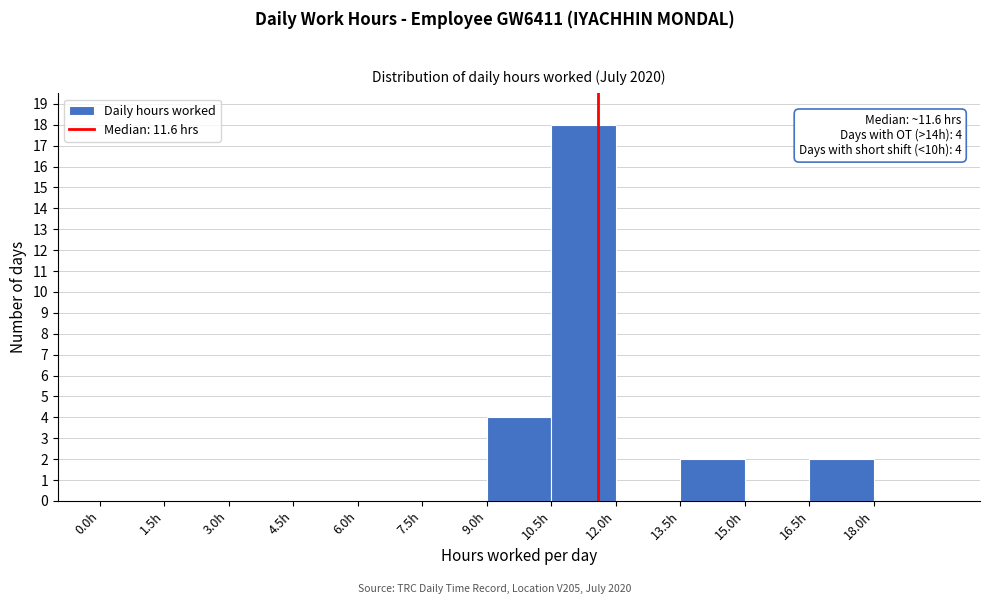

Which range on the x-axis has the tallest bar?

10.5 to 12.0